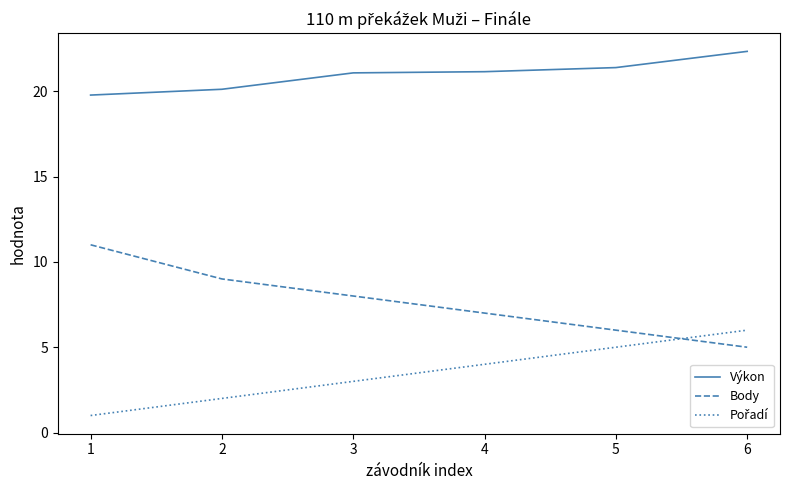

How many categories are shown in the chart?

6